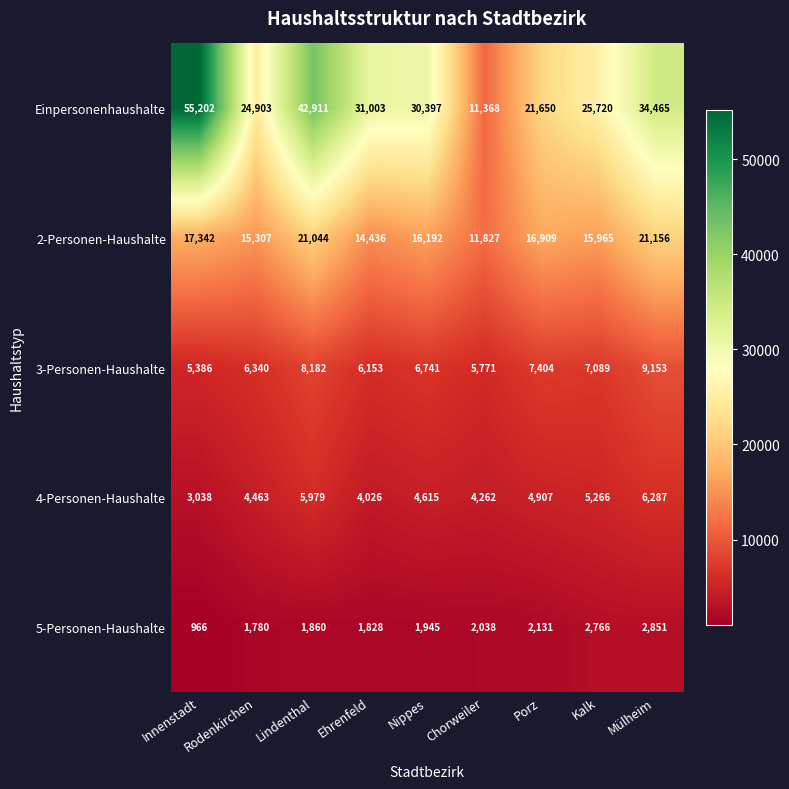

The Einpersonenhaushalte series shows 37006 at Innenstadt. True or false?

False